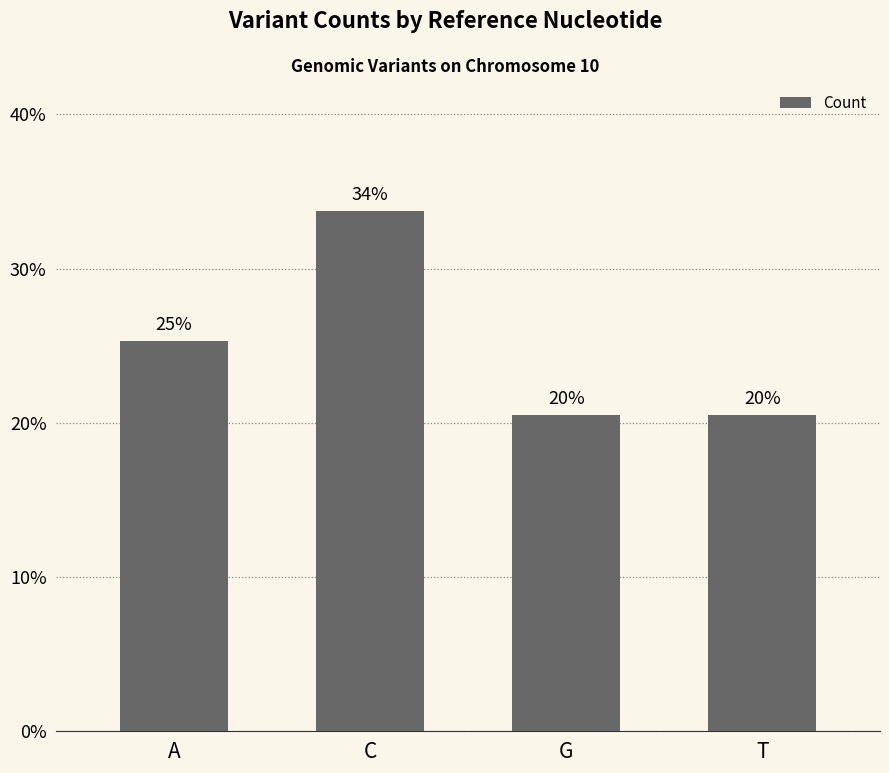

Are the bars horizontal?

No